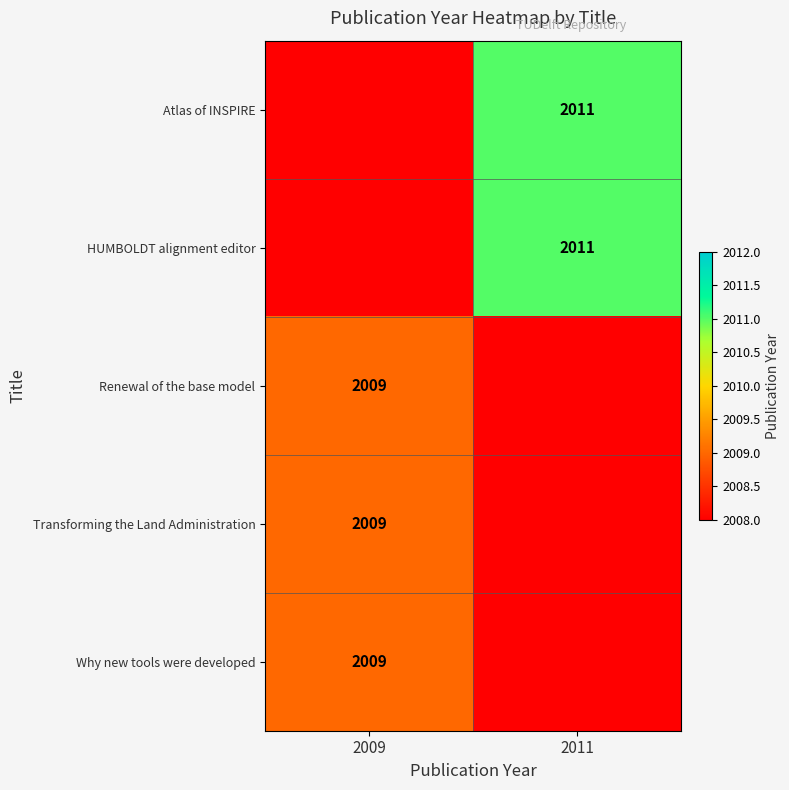

True or false: Why new tools were developed has a value of 1152 at 2009.

False